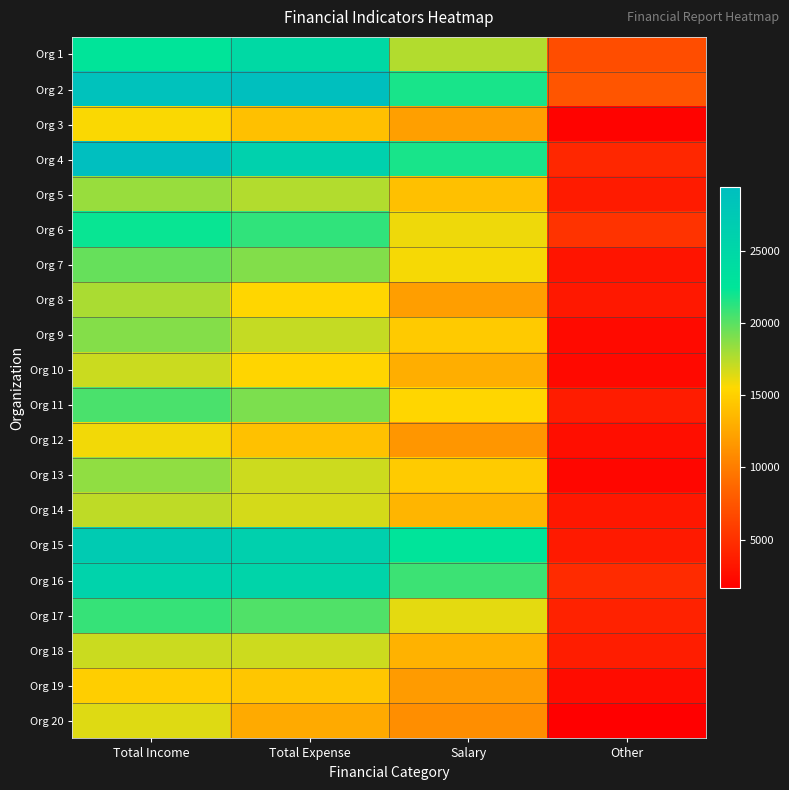

Which has a higher value, Other or Total Income?

Total Income